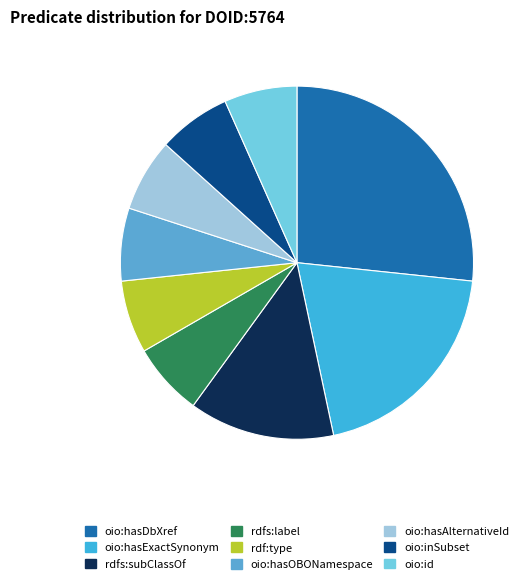

Does any single category account for the majority?

No